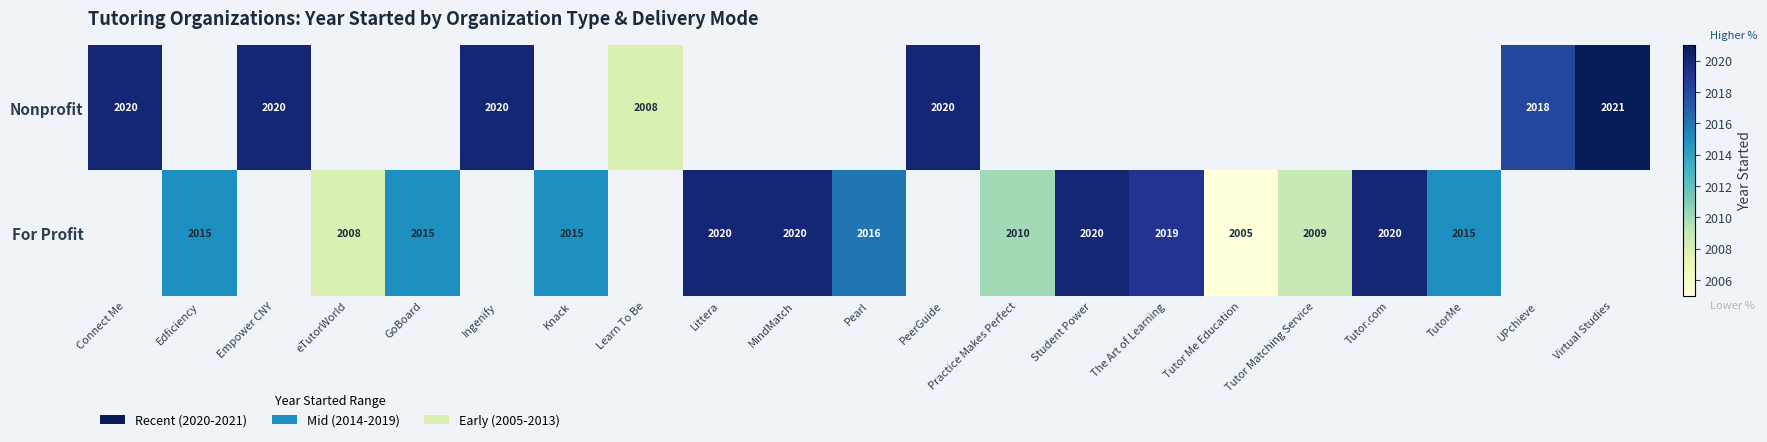

The value of For Profit at Student Power is 2020. True or false?

True